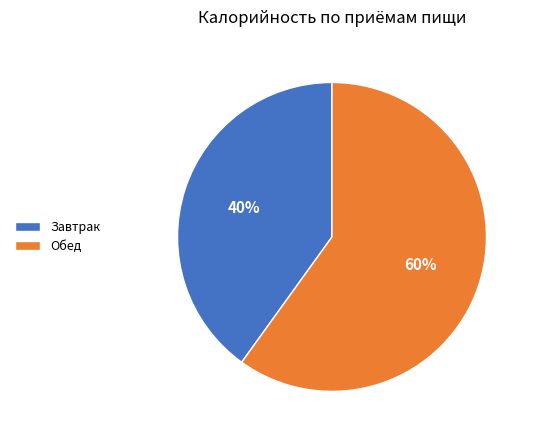

To the nearest percent, what is the difference between the largest and smallest slice percentages?

20%